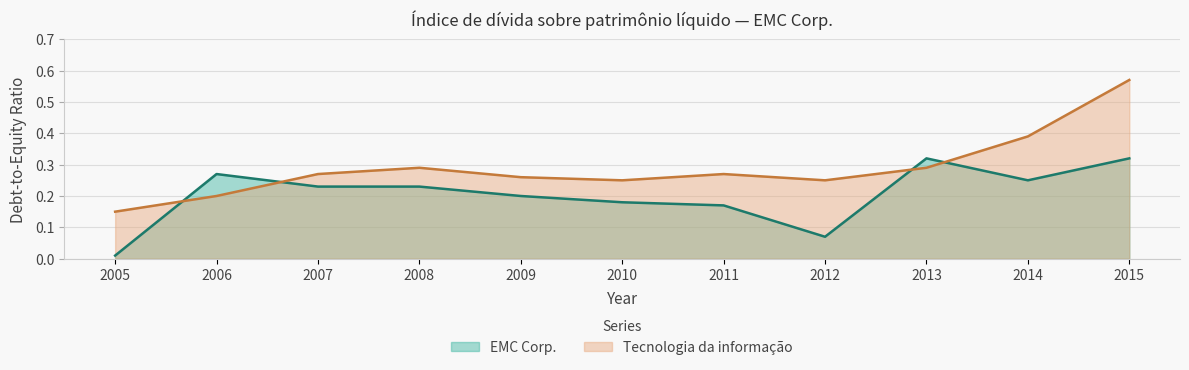

What is the difference between the maximum and minimum values in the Tecnologia da informação series?

0.4